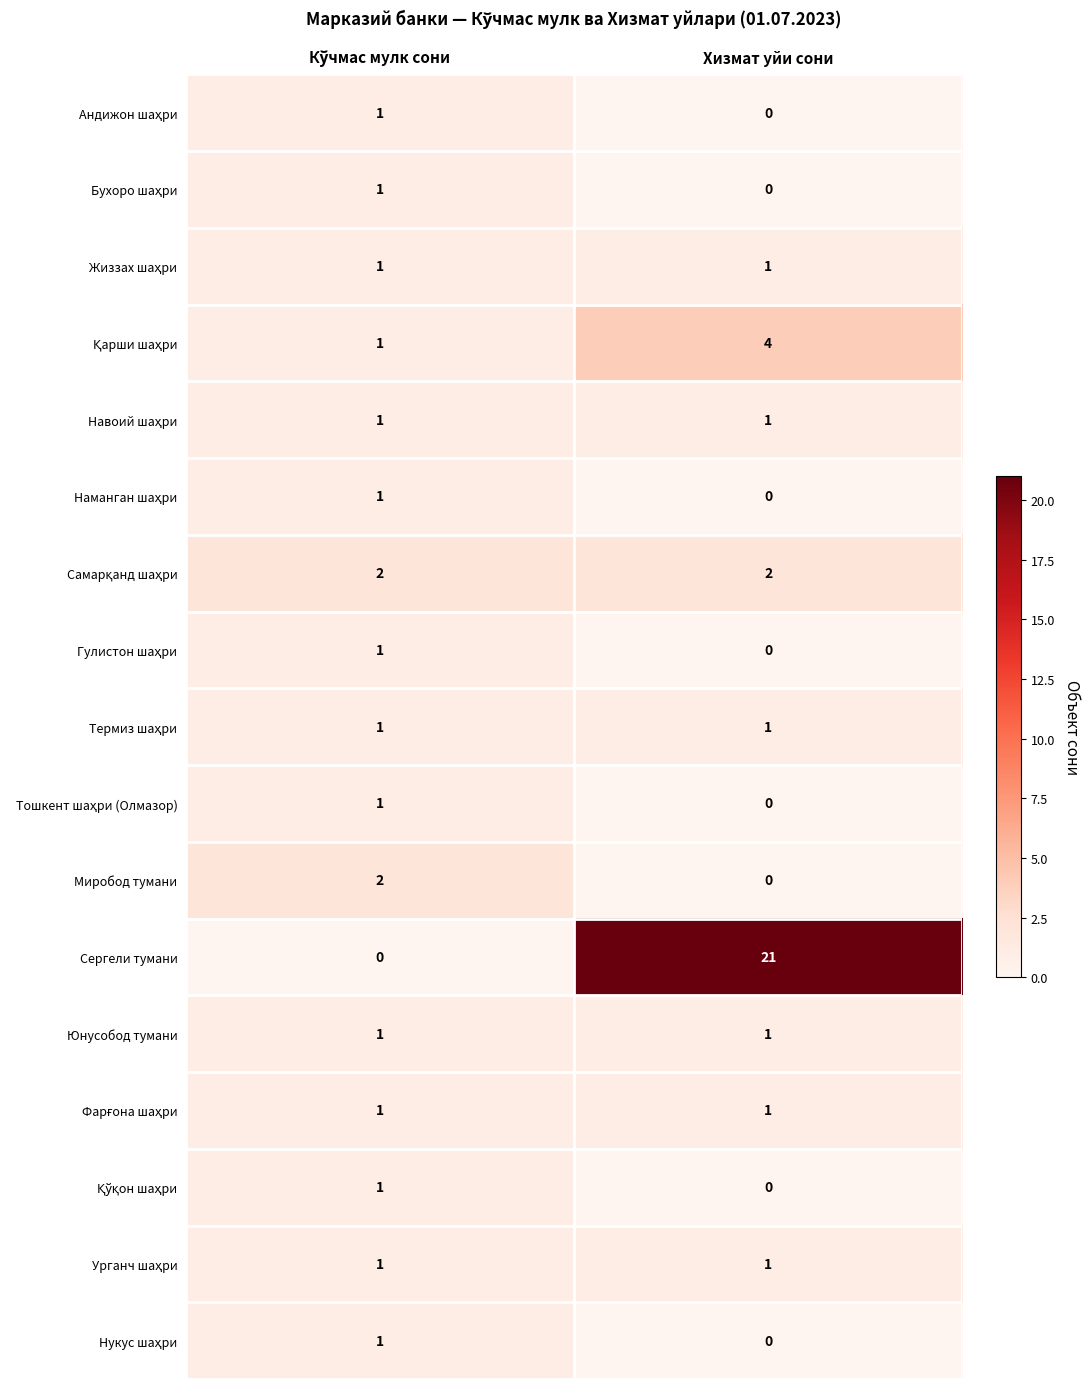

What is the total value across all series at Хизмат уйи сони?

33